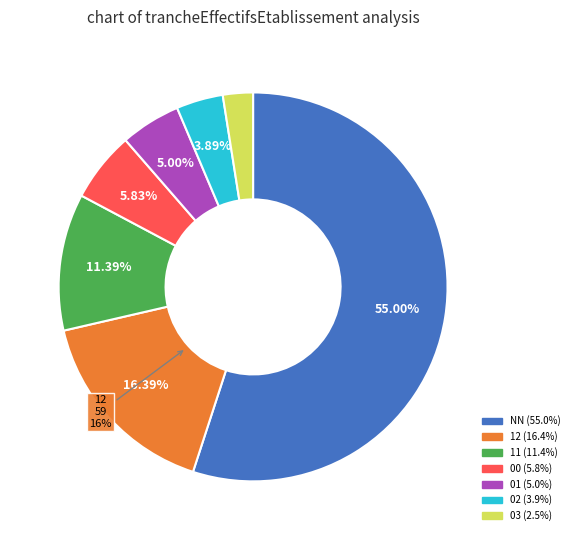

Which slice is the largest?

NN